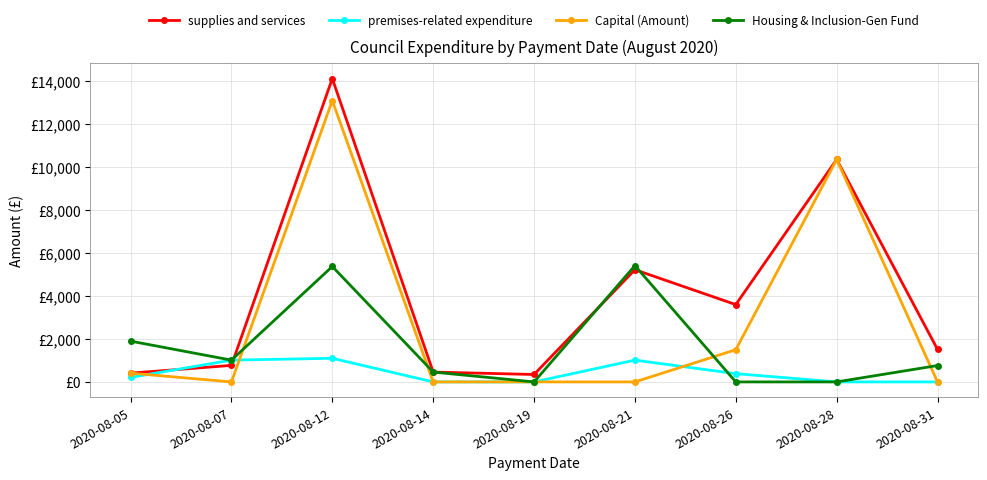

True or false: premises-related expenditure has more than 1 interior local peaks.

True